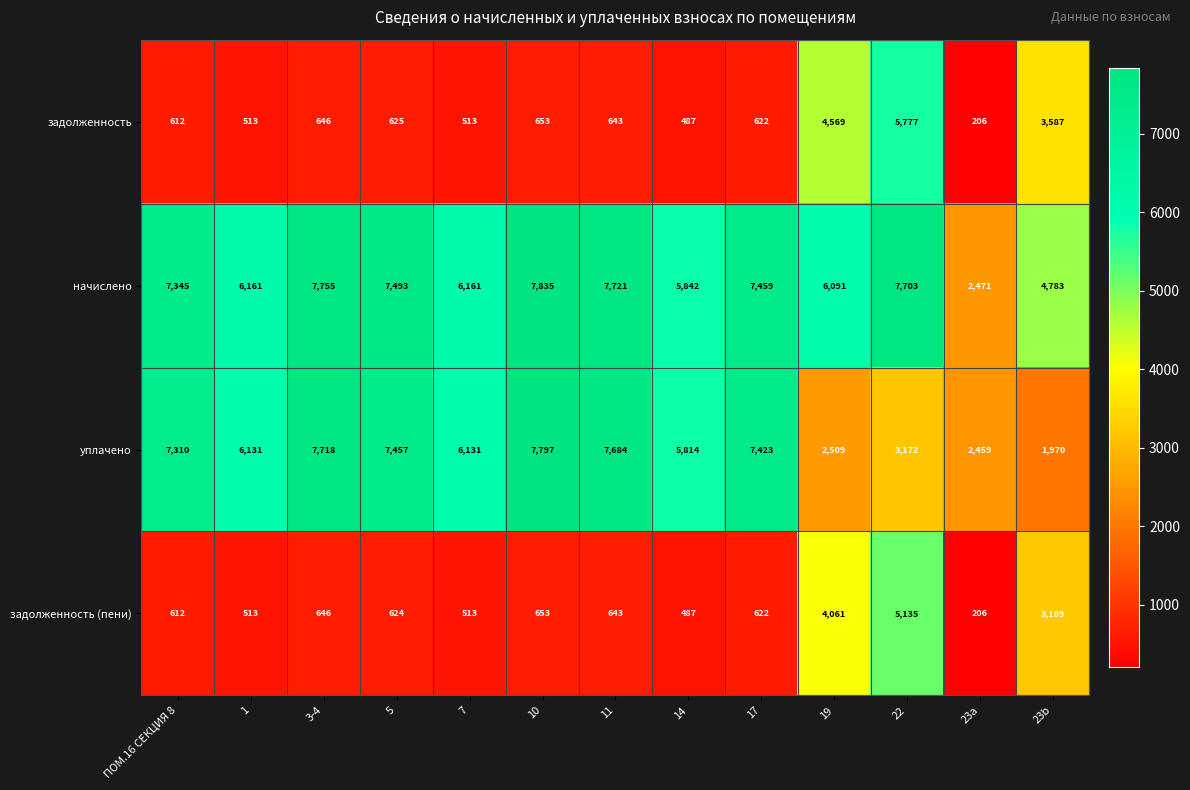

How many categories are shown in the chart?

13